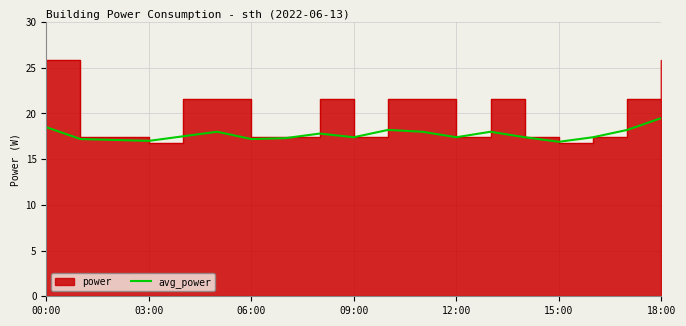

What is the minimum value for avg_power?

16.9